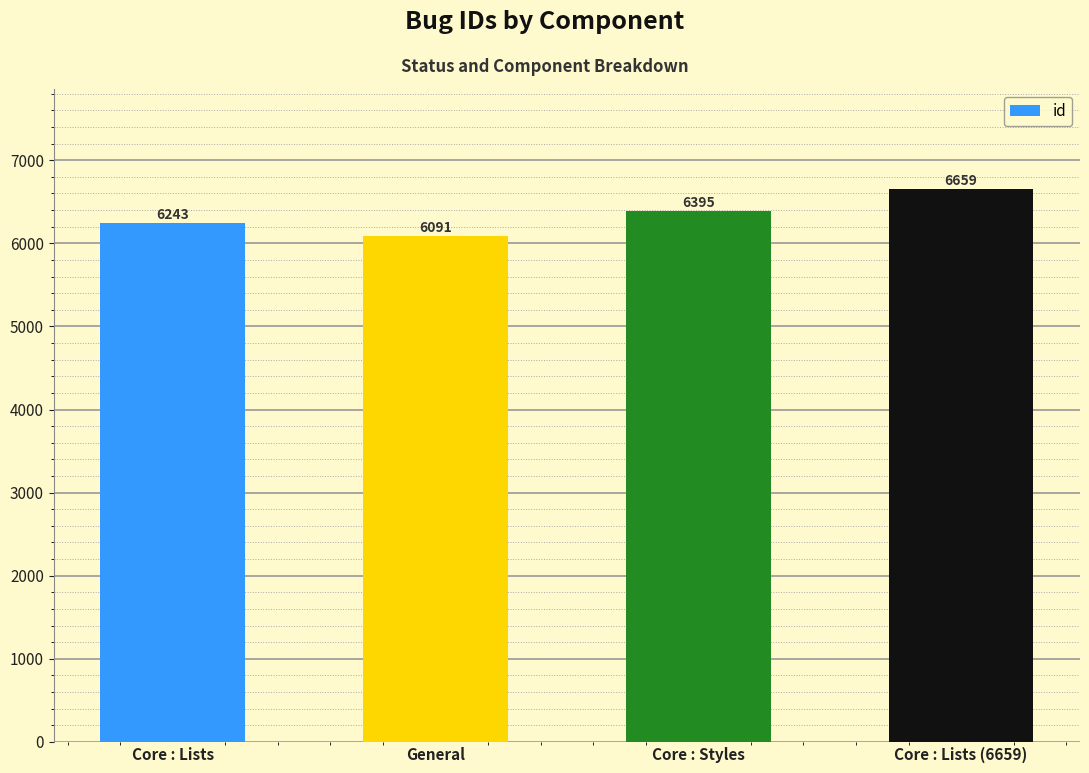

How many values are below 6395?

2